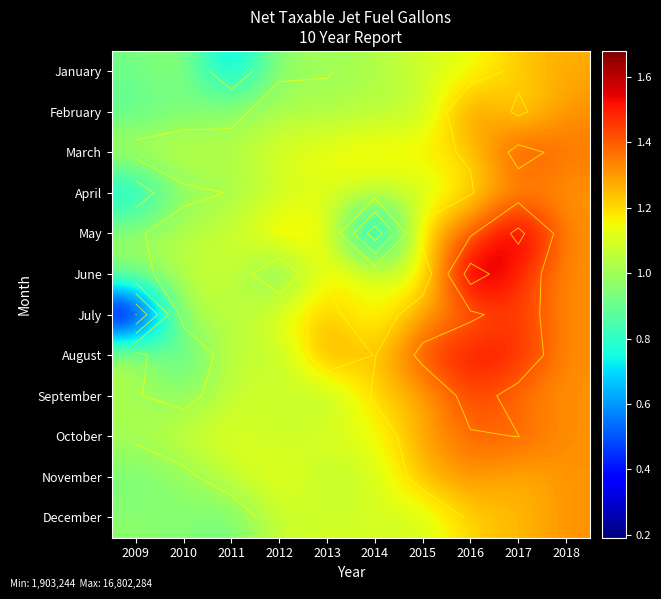

Is it true that September equals 3207511.5 at 2017?

False